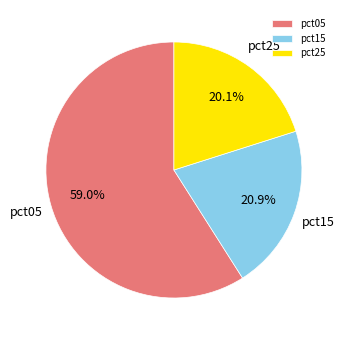

How much of the chart is everything except pct25?

79.9%